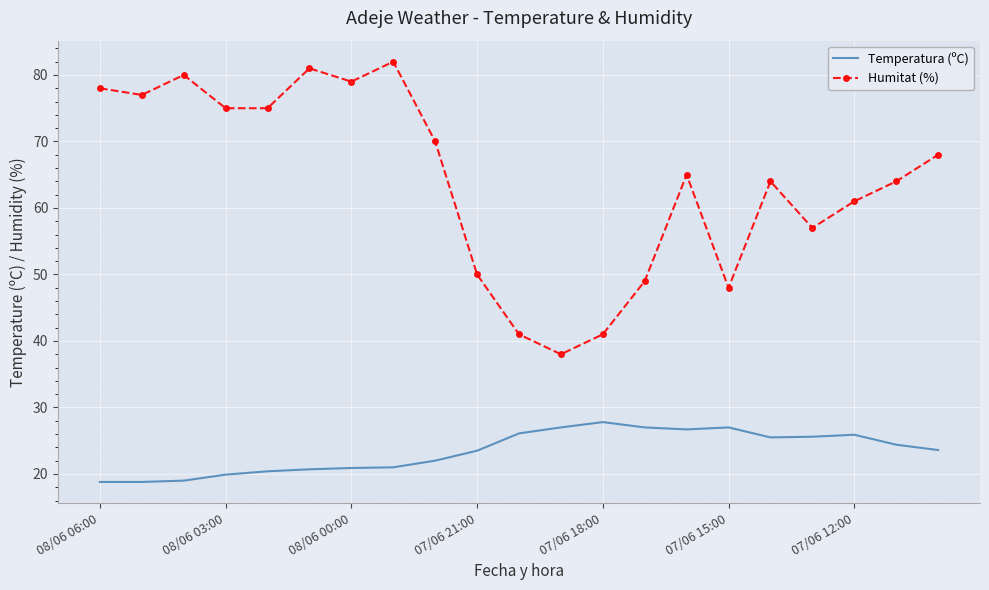

True or false: Temperatura (ºC) and Humitat (%) intersect in this chart.

False